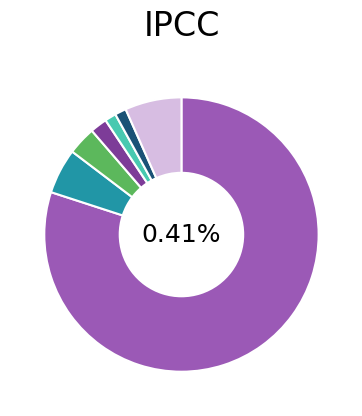

To the nearest percent, what is the difference between the largest and smallest slice percentages?

79%